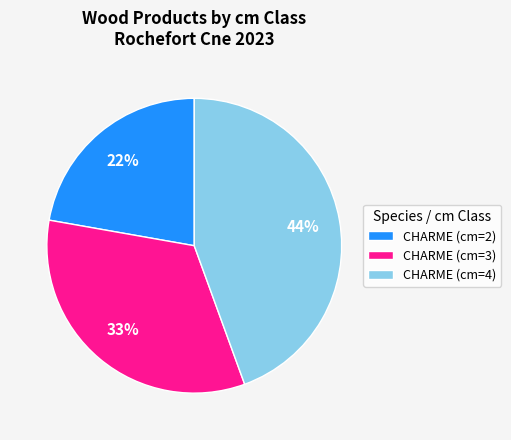

To the nearest percent, what is the difference between the CHARME (cm=4) and CHARME (cm=2) slice percentages?

22%